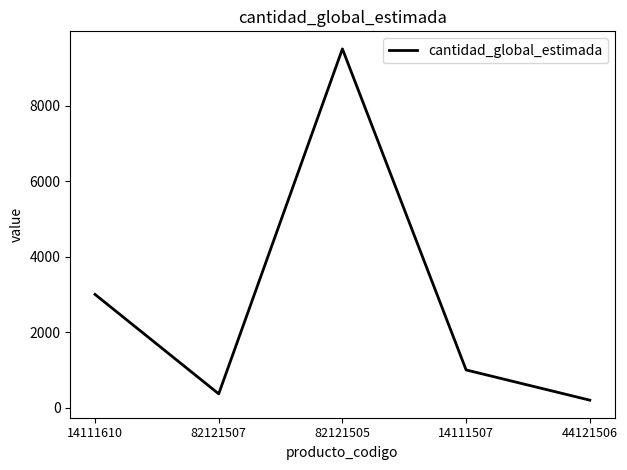

What is the change in value from 82121507 to 82121505?

+9133